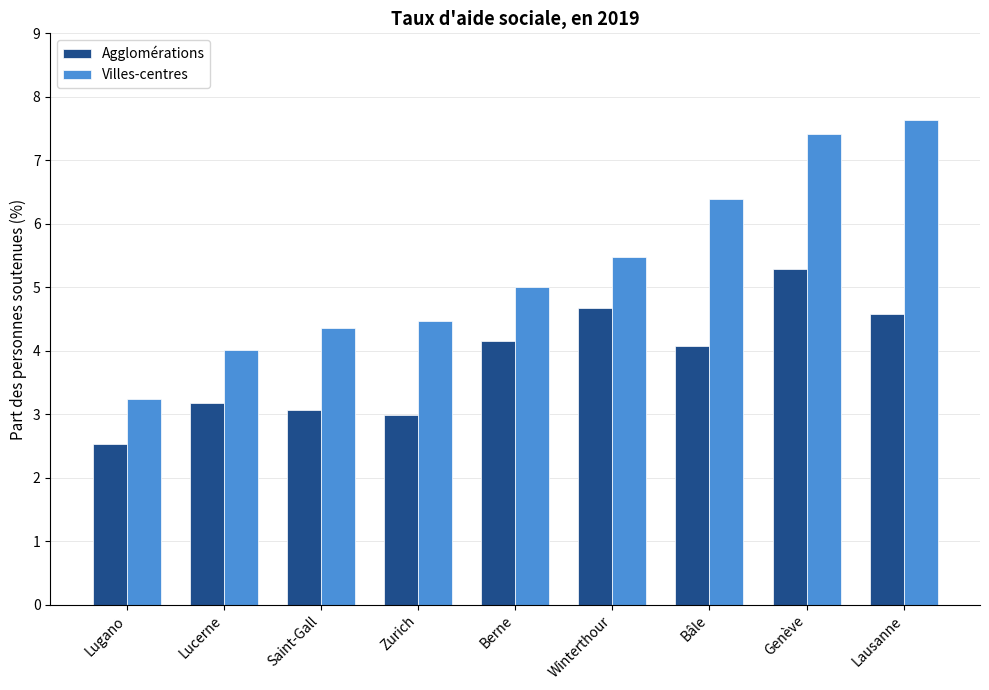

What is the minimum value shown in the chart?

2.5